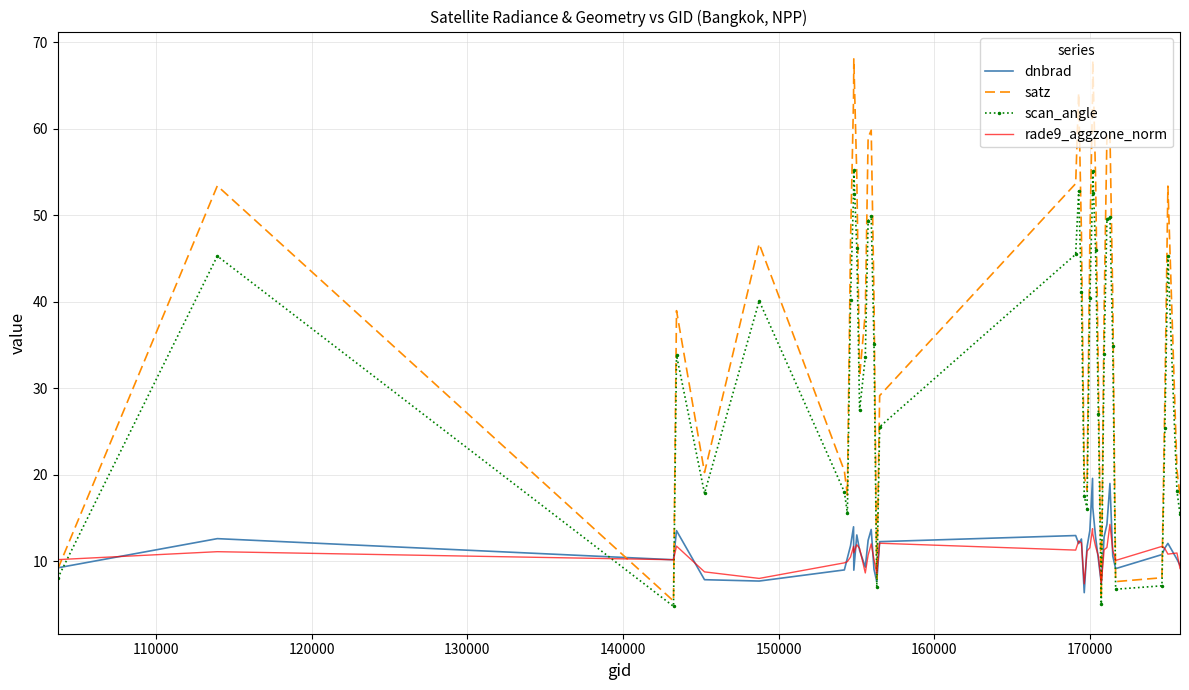

What is the maximum value for satz?

68.0